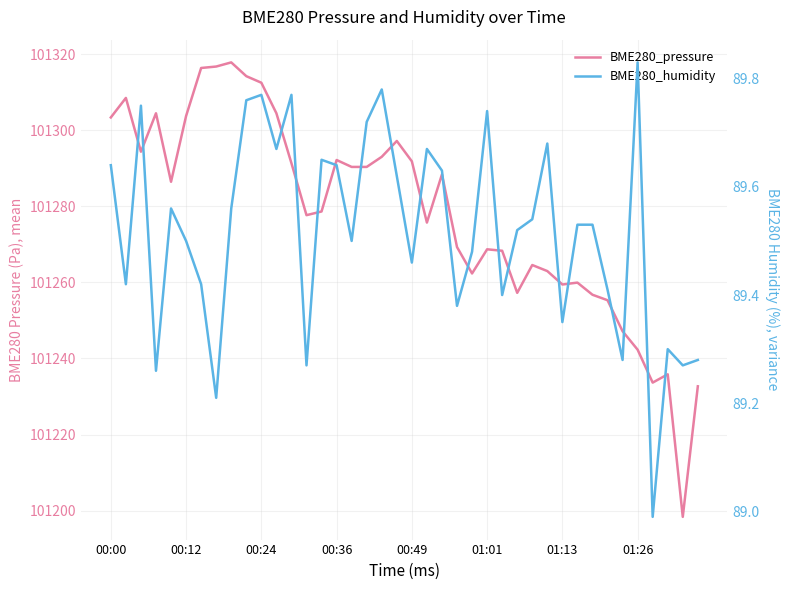

How many interior local peaks does the BME280_humidity series have?

11